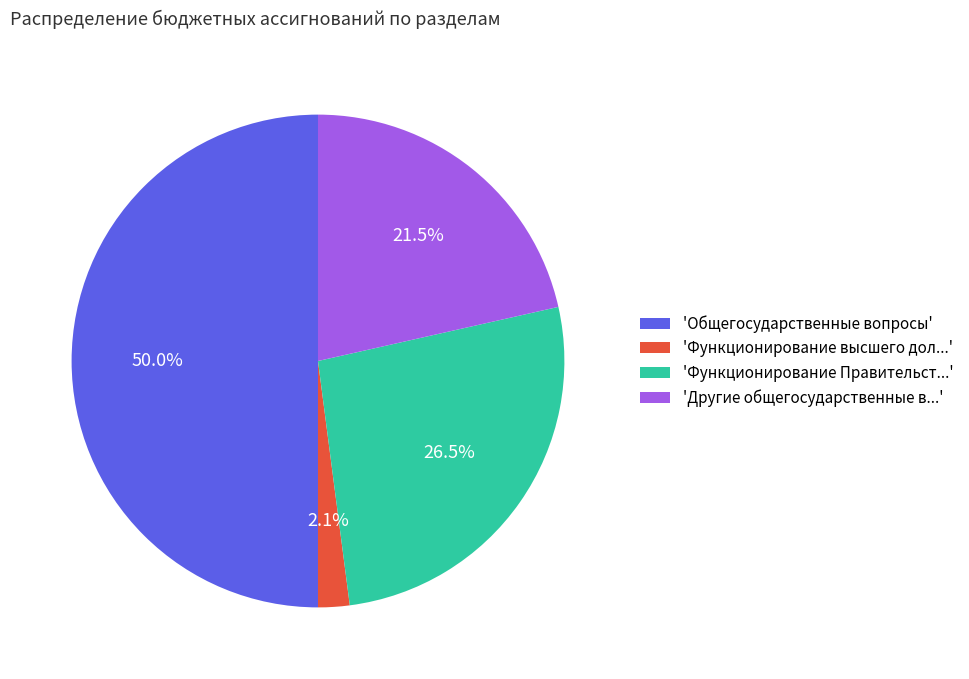

How many segments does this pie chart have?

4